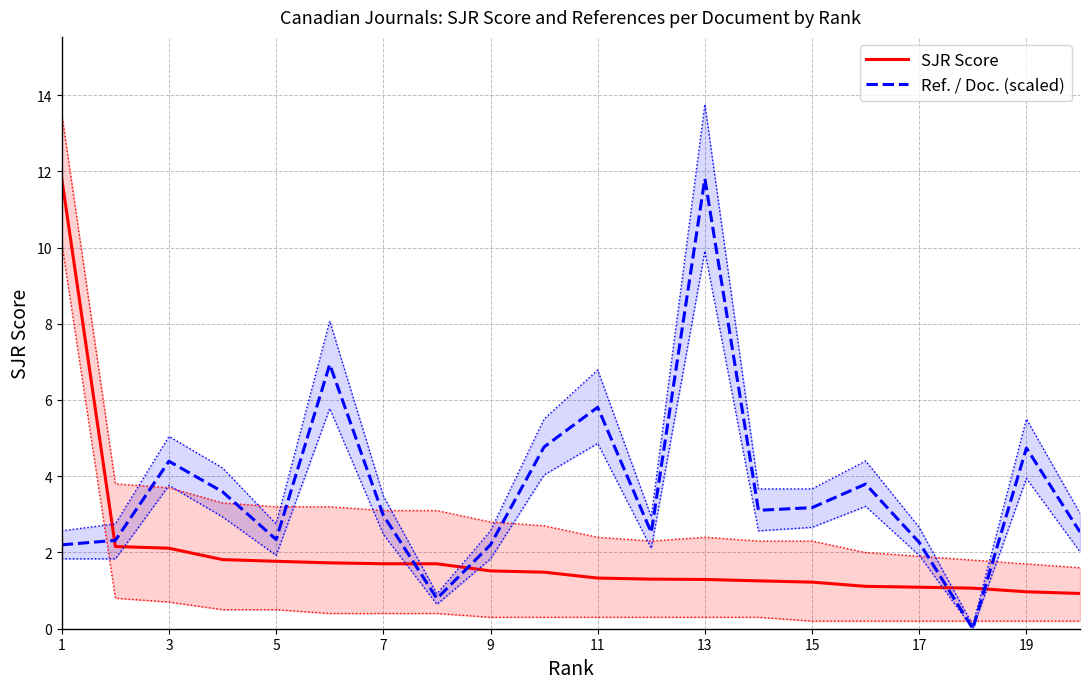

The Ref. / Doc. (scaled) series shows 4.3 at 15. True or false?

False